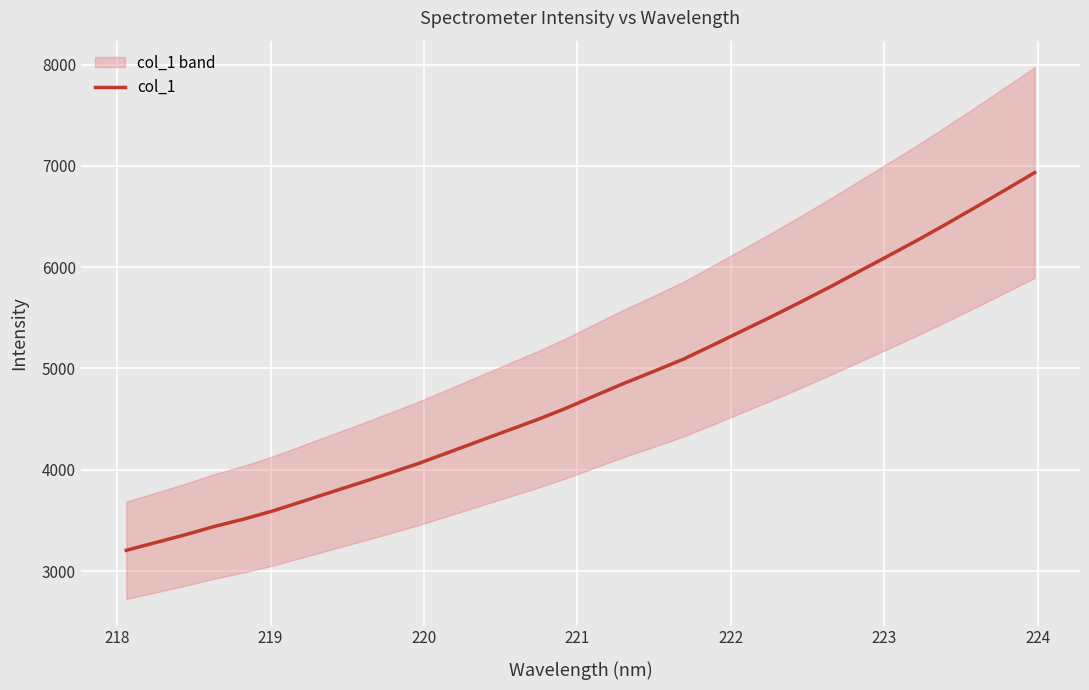

Is this an area chart (filled region under the line)?

No